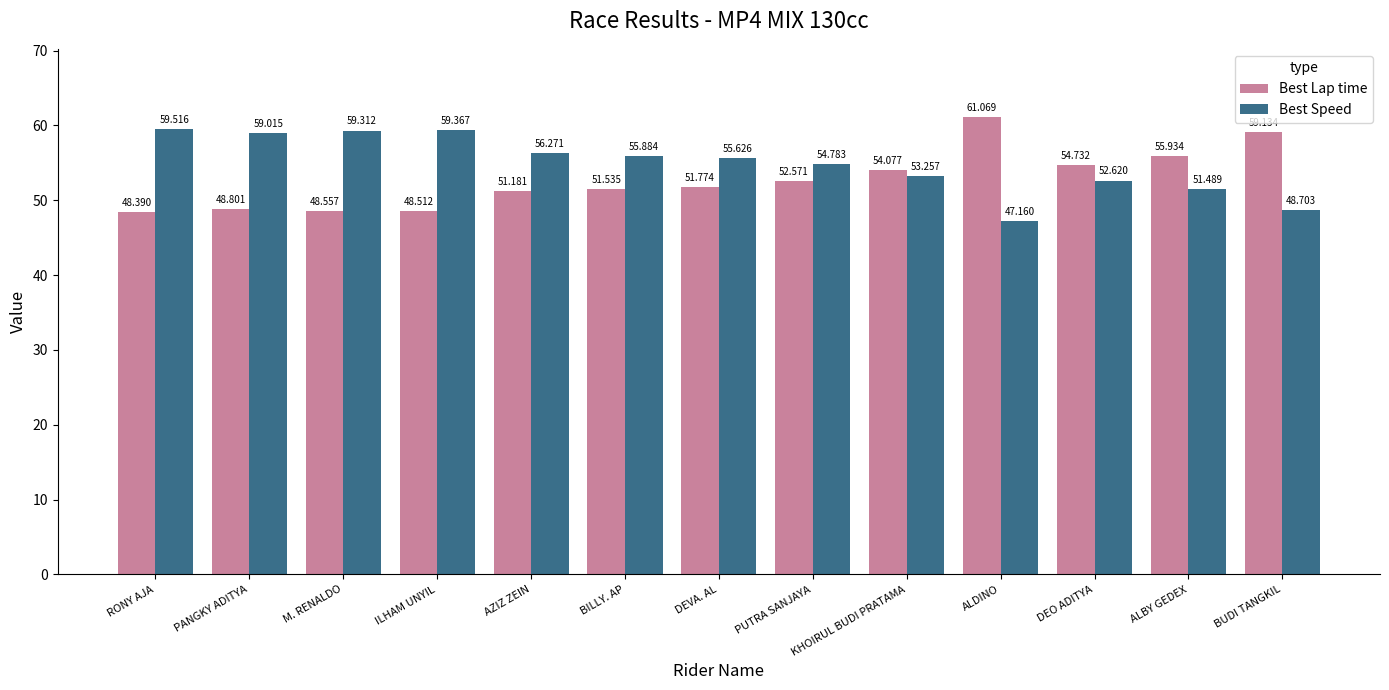

What is the greatest value displayed?

61.1